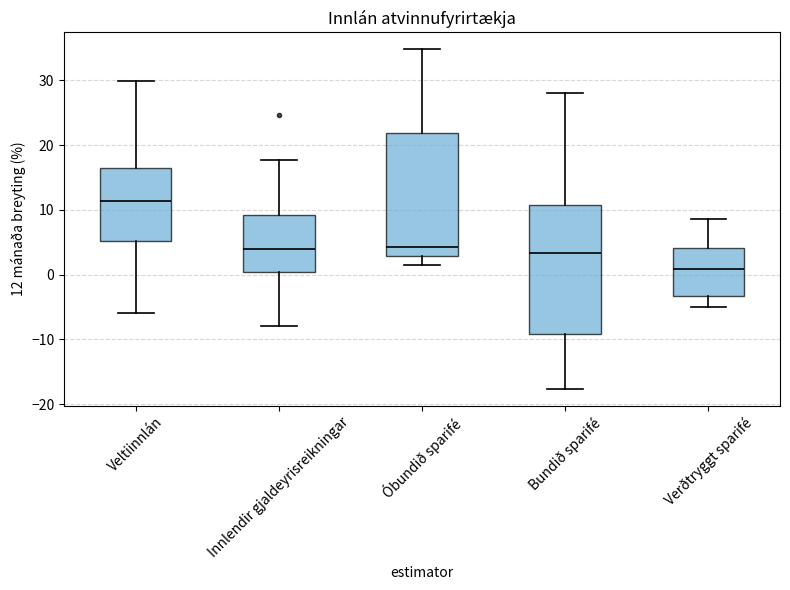

Reading left to right, read every box against the y-axis: the position of its median line, the range the box covers, and the ends of its whiskers. The values are not printed on the chart, so give them approximately, as read against the axis.

Veltiinnlán: median 11, box 5 to 16, whiskers -6 to 30
Innlendir gjaldeyrisreikningar: median 4, box 0 to 9, whiskers -8 to 18
Óbundið sparifé: median 4, box 3 to 22, whiskers 2 to 35
Bundið sparifé: median 3, box -9 to 11, whiskers -18 to 28
Verðtryggt sparifé: median 1, box -3 to 4, whiskers -5 to 9